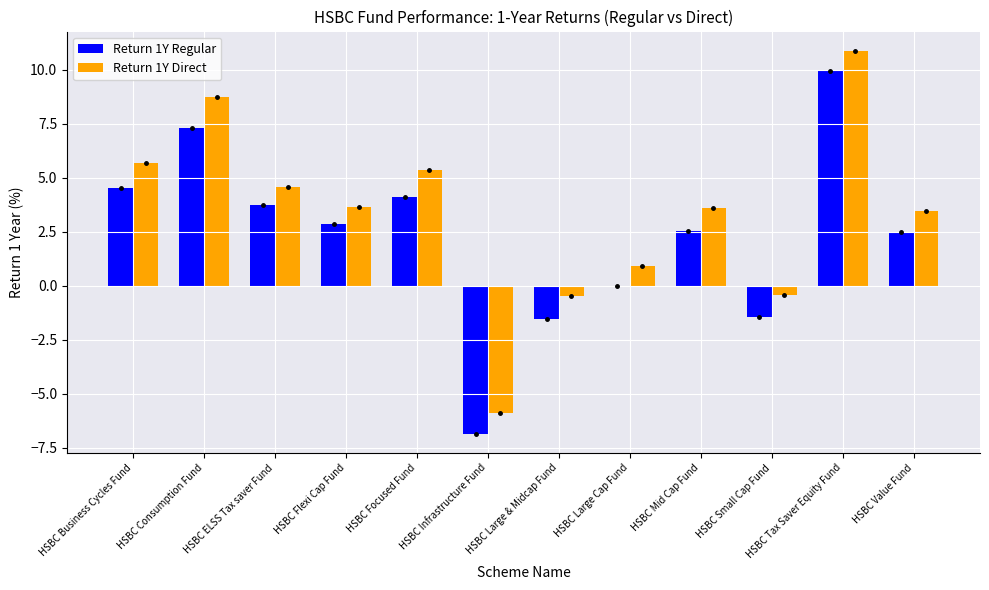

Is the value of Return 1Y Direct at HSBC ELSS Tax saver Fund greater than the value of Return 1Y Regular at HSBC Focused Fund?

Yes